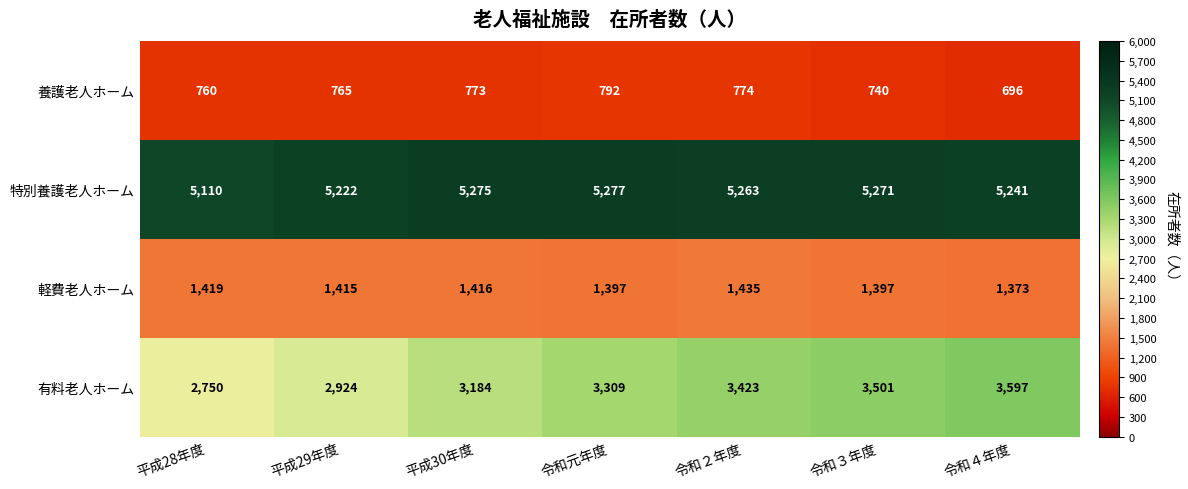

At which label is 養護老人ホーム closest to 744?

令和３年度